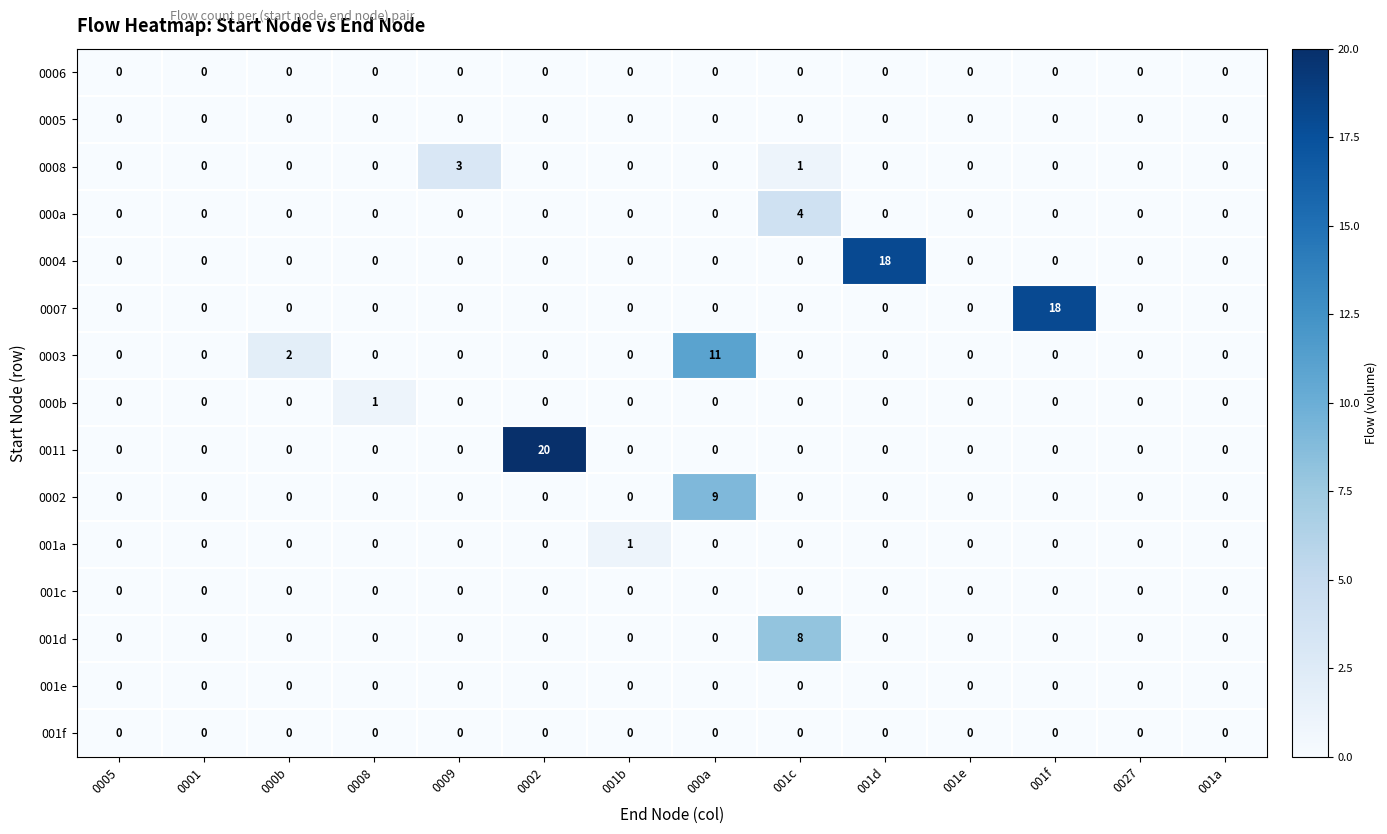

Between 001b and 001e, which series saw the biggest shift?

001a